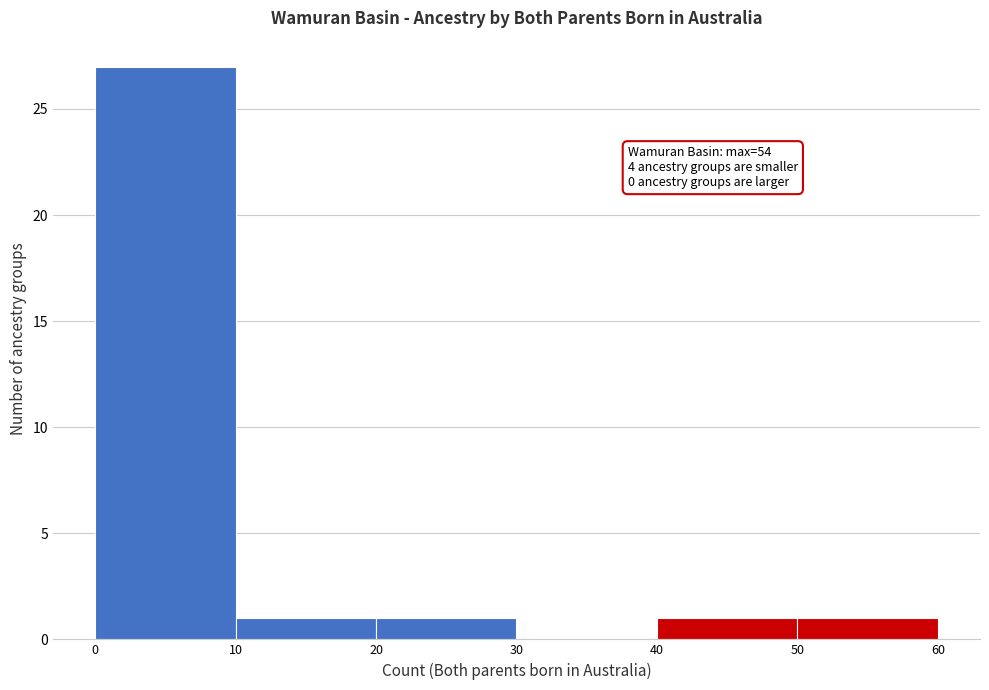

Over which range of the x-axis is the bar tallest?

0 to 10